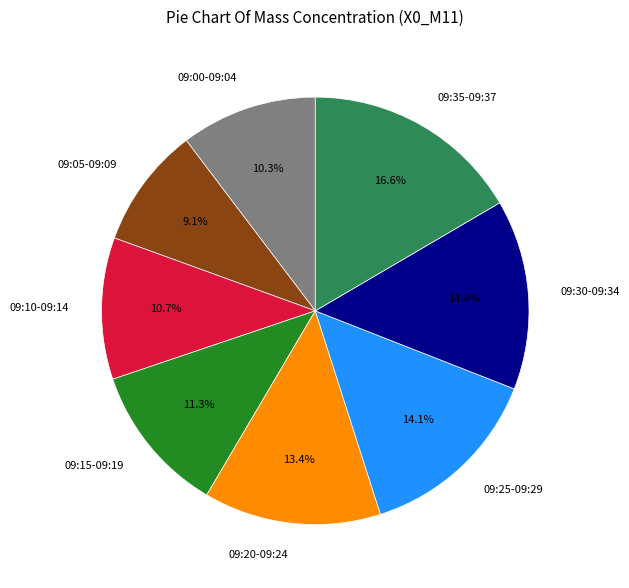

Between 09:30-09:34 and 09:05-09:09, which is larger?

09:30-09:34